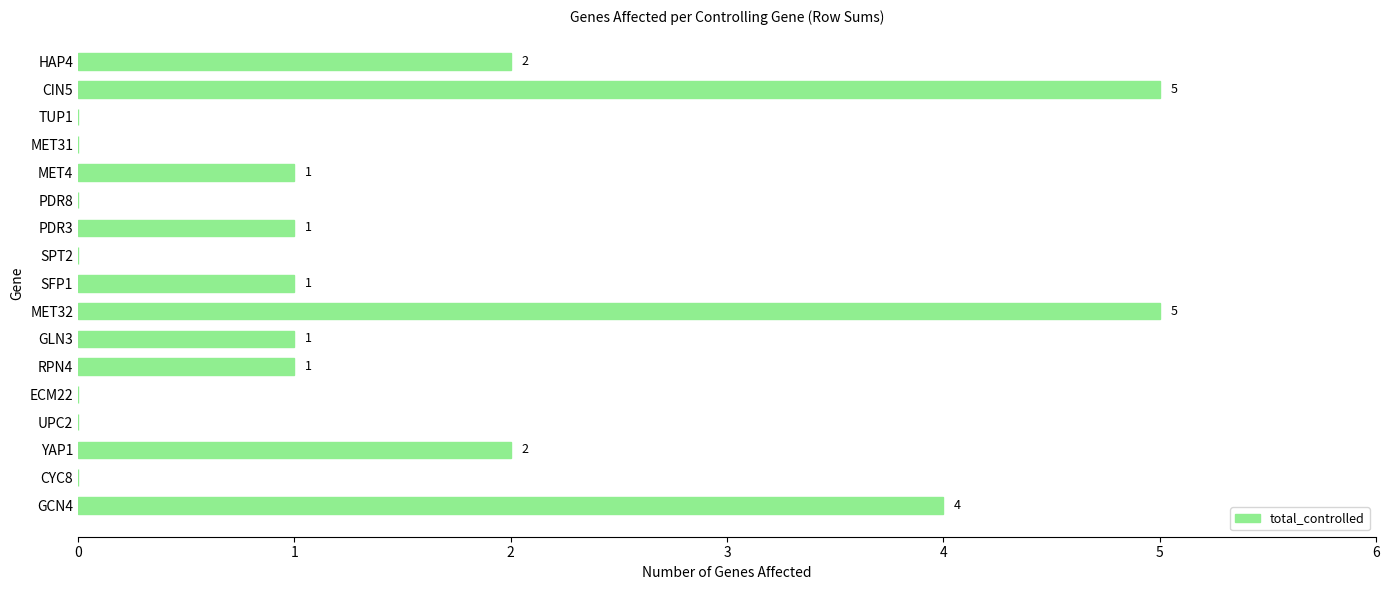

What is the greatest value displayed?

5